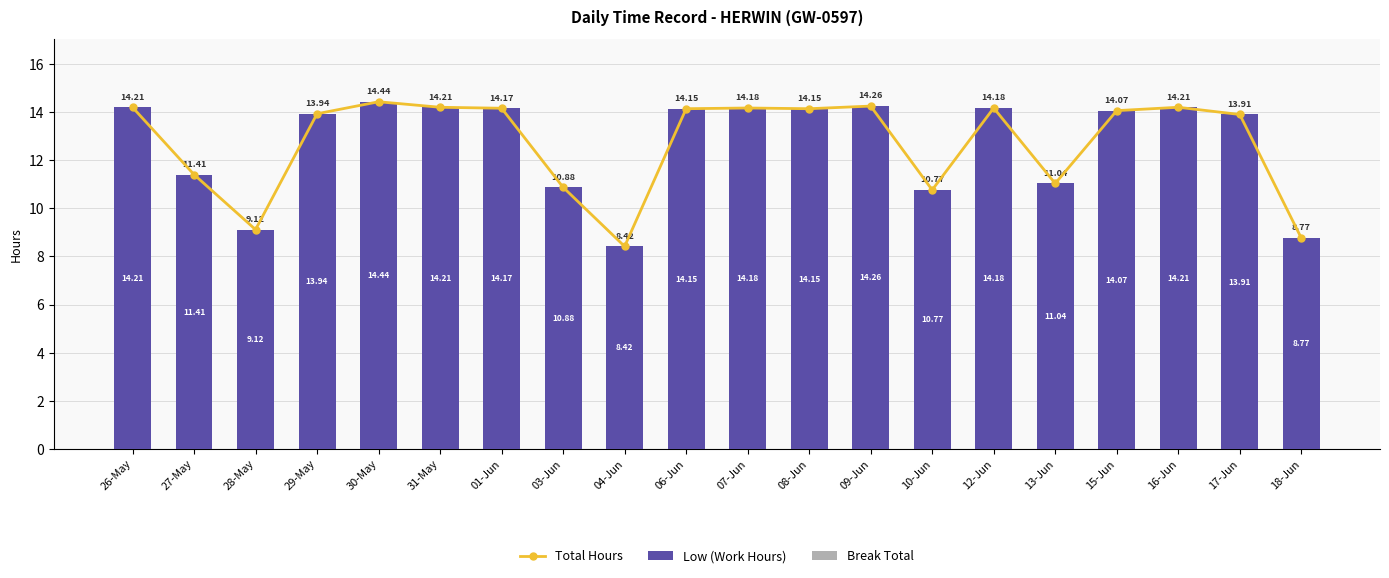

What is the difference between the maximum and minimum values in the Low (Work Hours) series?

6.0